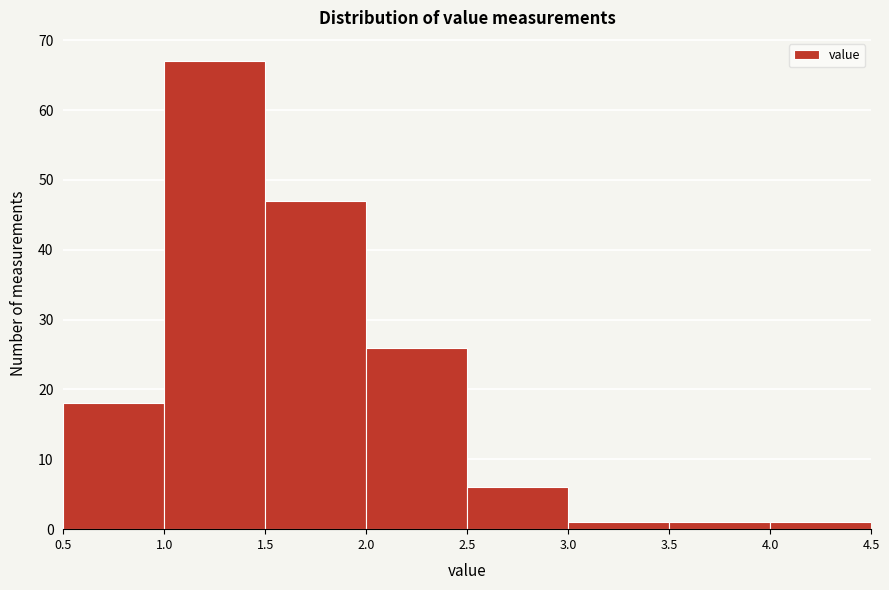

Reading left to right, list every bar in this chart as the range it spans on the x-axis followed by its height. The values are not printed on the chart, so give them approximately, as read against the axis.

0.5 to 1.0: 18
1.0 to 1.5: 67
1.5 to 2.0: 47
2.0 to 2.5: 26
2.5 to 3.0: 6
3.0 to 3.5: 1
3.5 to 4.0: 1
4.0 to 4.5: 1